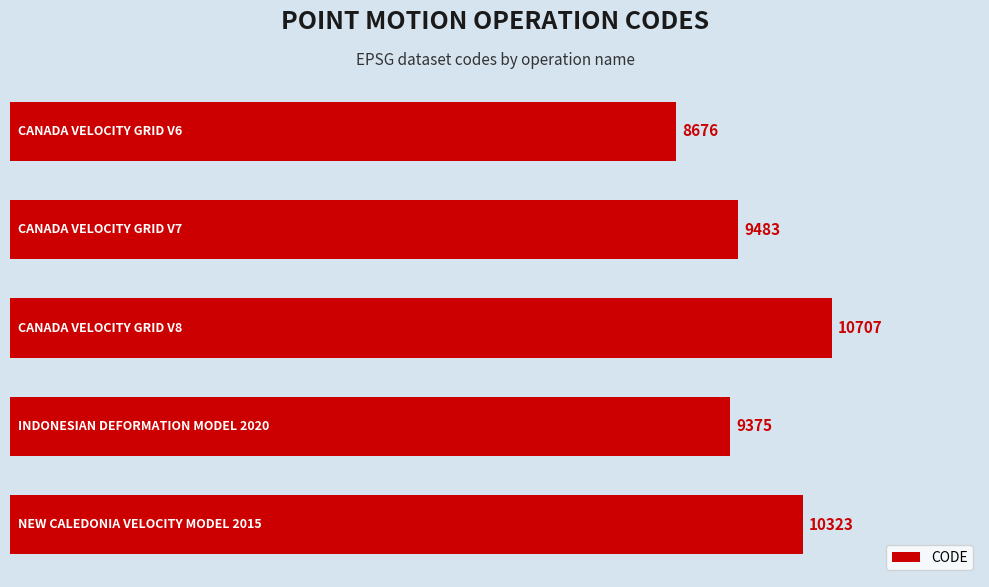

What is the difference between the maximum and minimum values?

2031